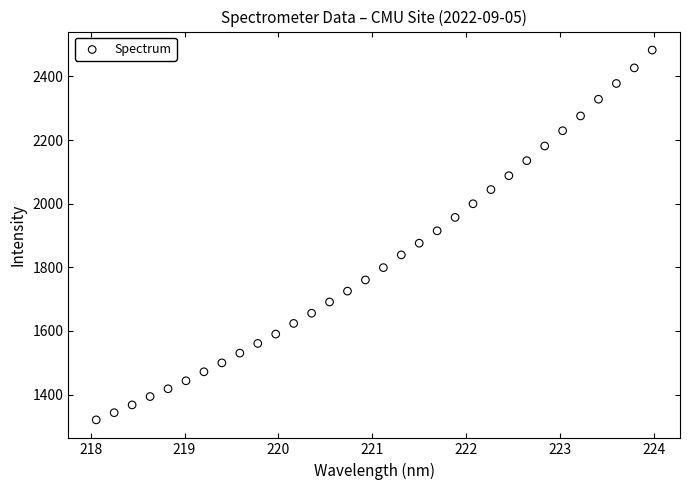

What is the range of Y values (max minus min)?

1162.9